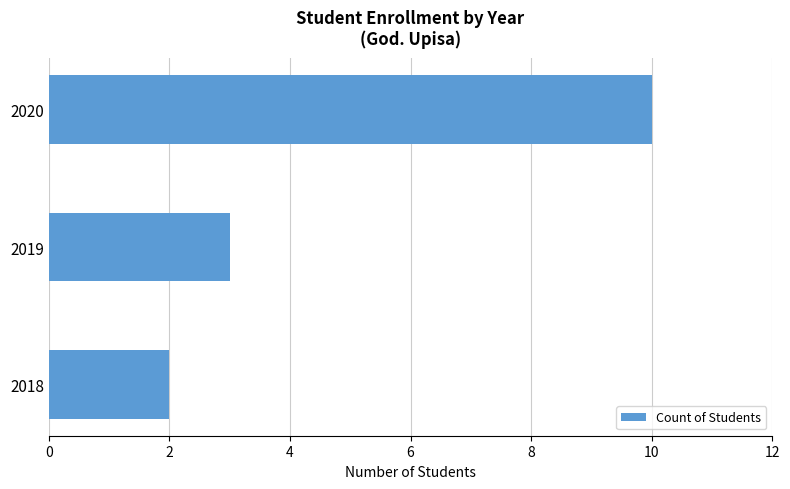

What is the difference between the maximum and minimum values?

8